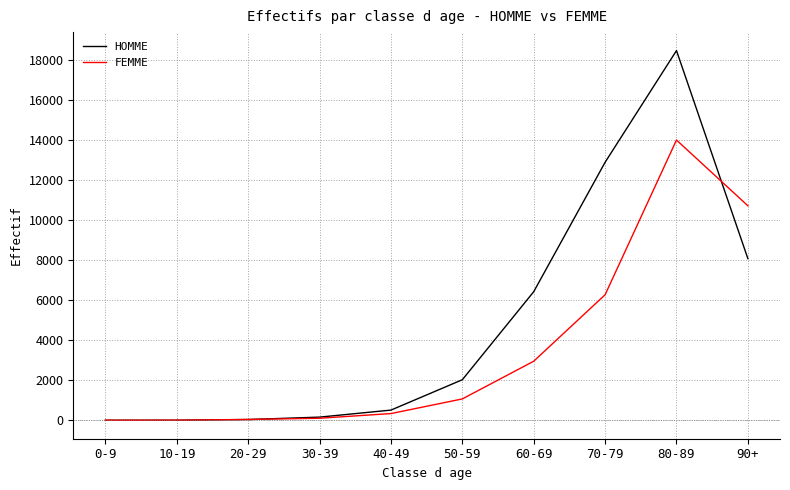

The value of FEMME at 90+ is 16097. True or false?

False